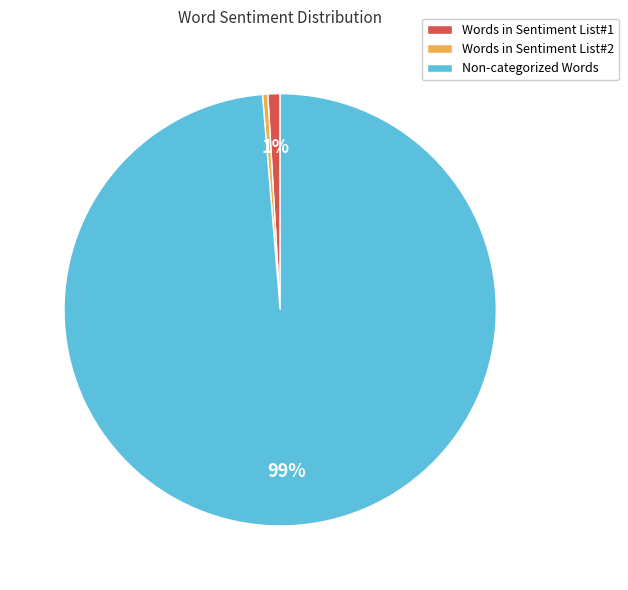

Which slice is the smallest?

Words in Sentiment List#2